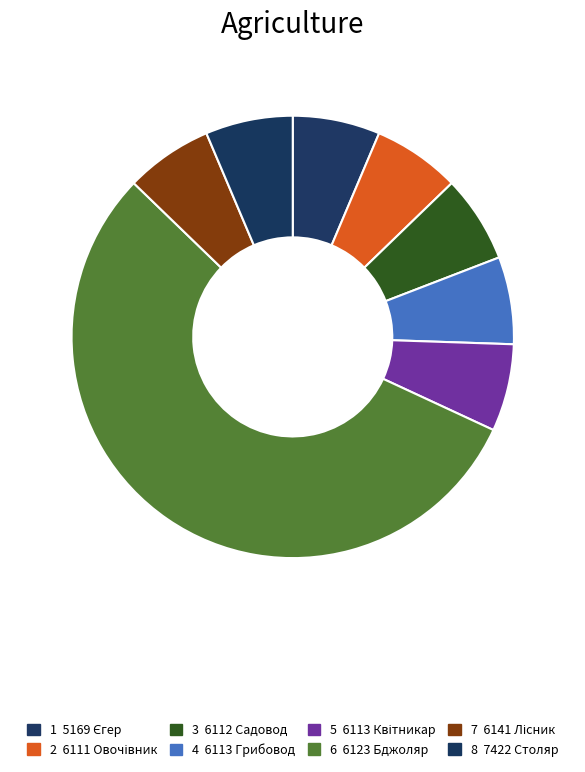

How many segments does this pie chart have?

8